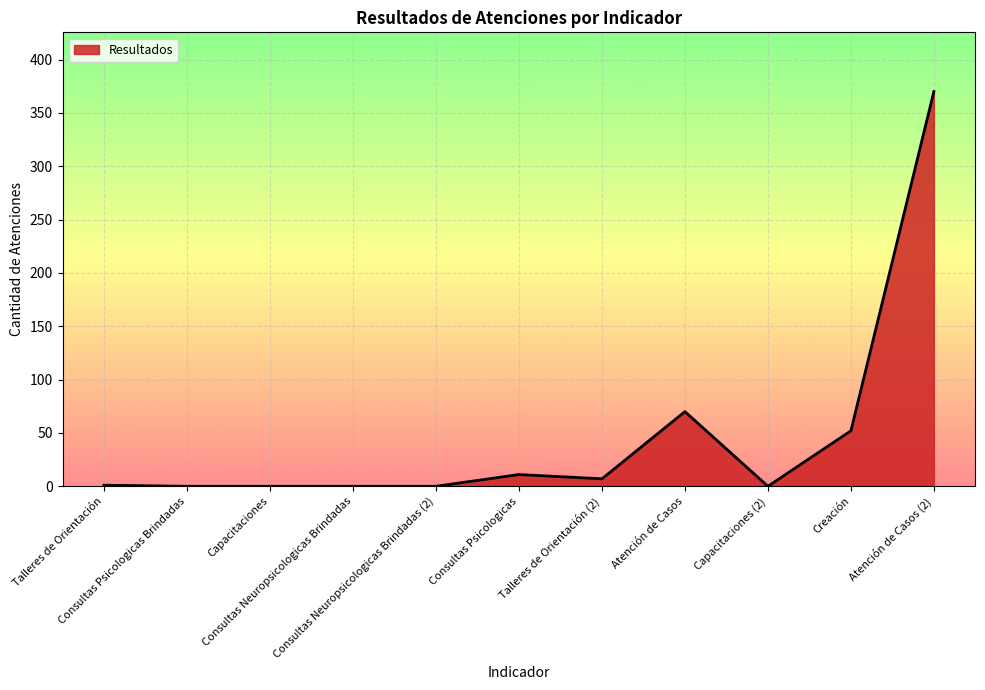

What is the greatest value displayed?

370